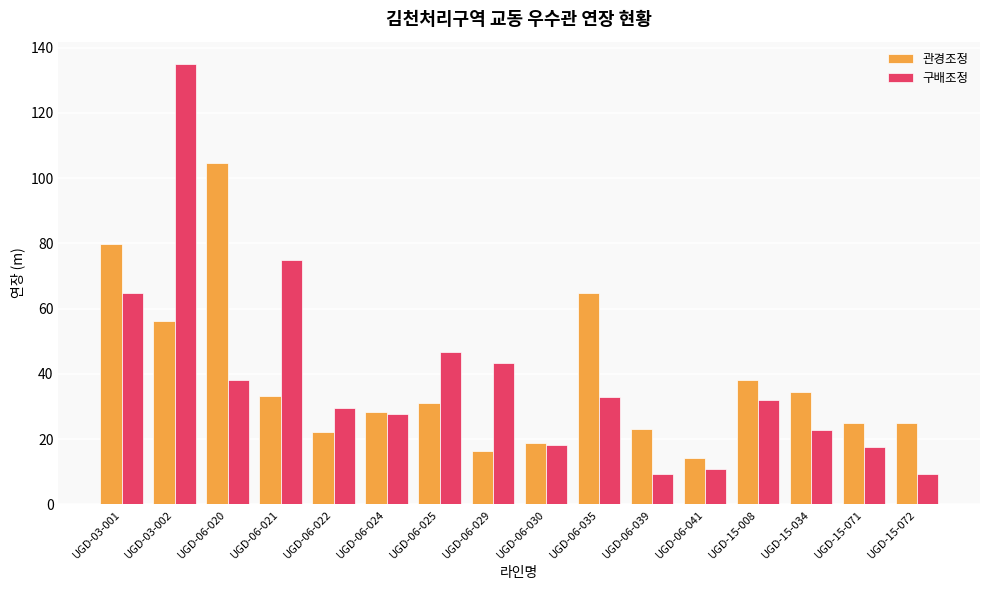

At UGD-06-025, list the series in order from largest to smallest.

구배조정, 관경조정